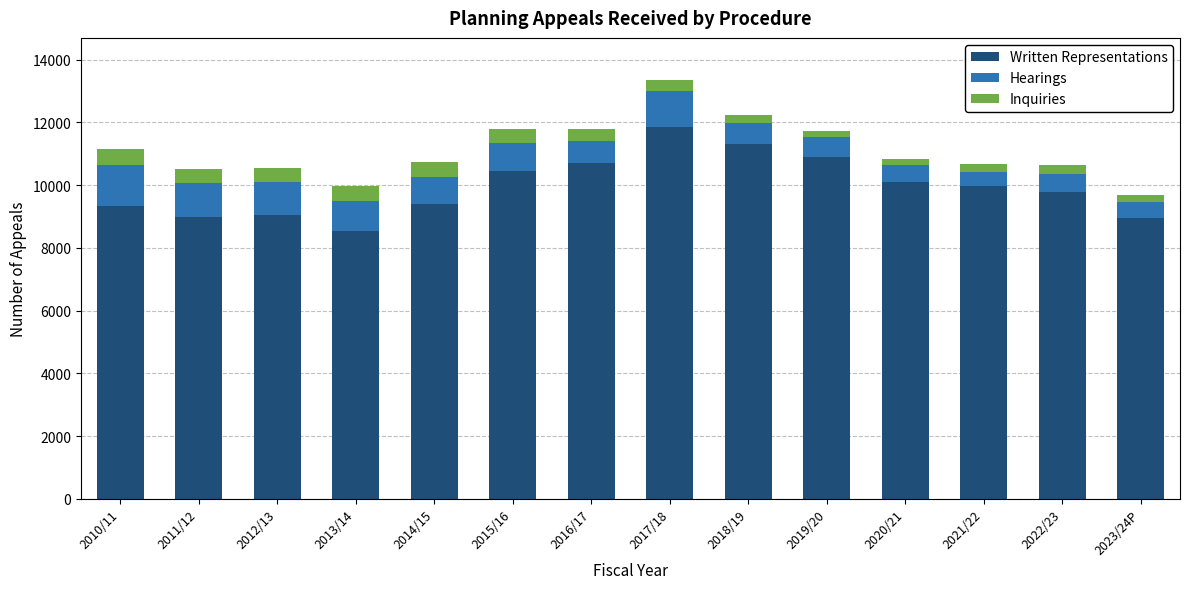

What are all the series names shown in the legend?

Written Representations, Hearings, Inquiries